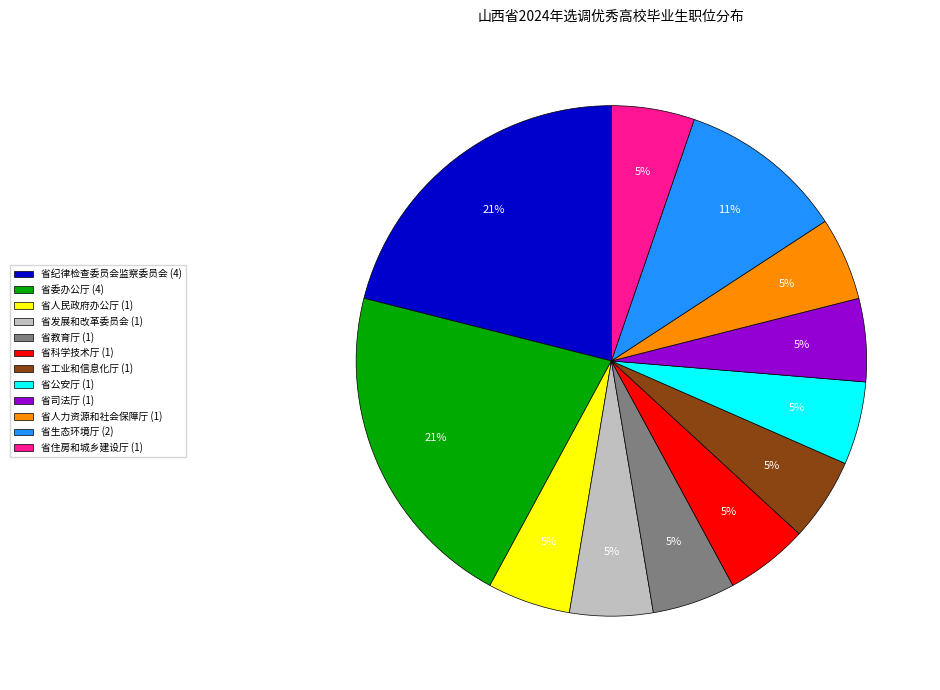

To the nearest percent, what percentage of the pie is 省司法厅?

5%